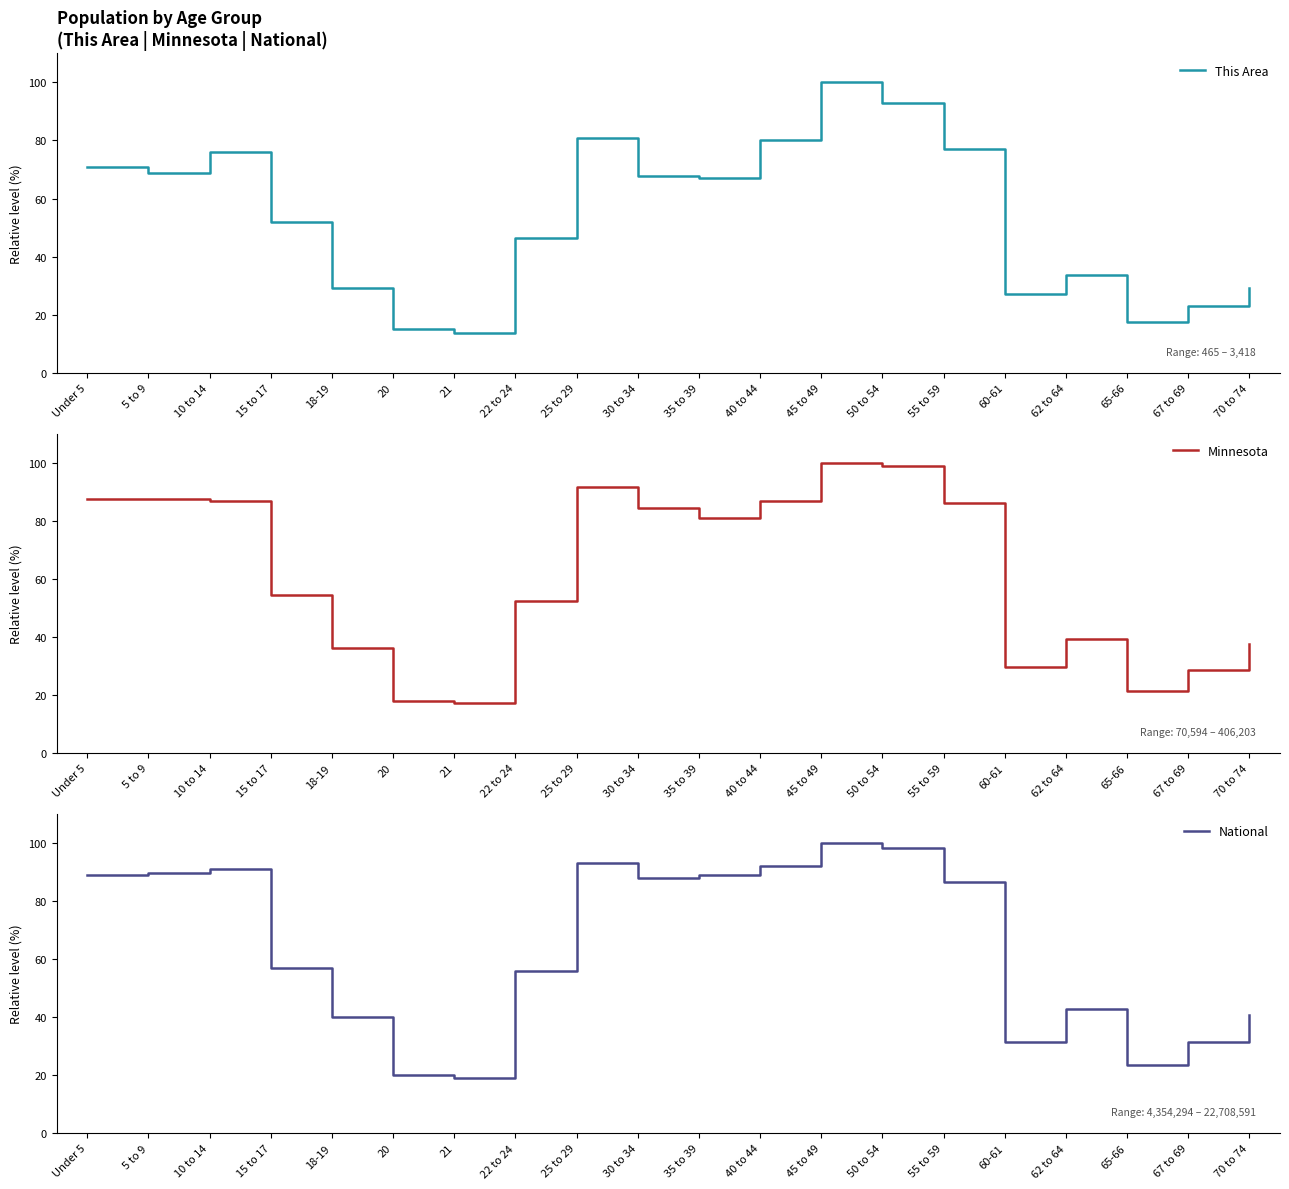

At 30 to 34, list the series in order from largest to smallest.

National, Minnesota, This Area